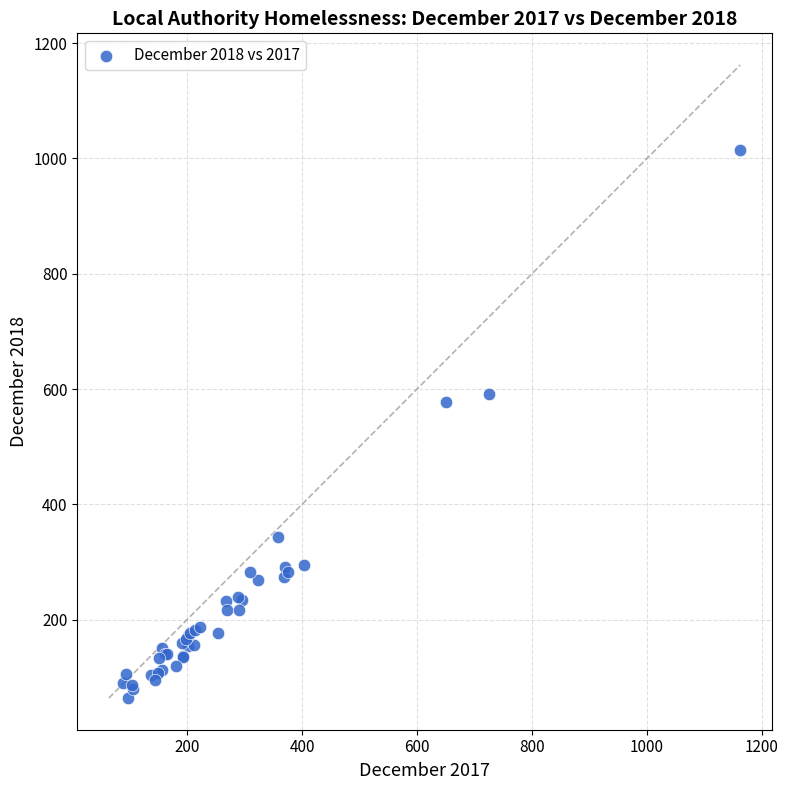

What Y value in the scatter plot is closest to 539?

577